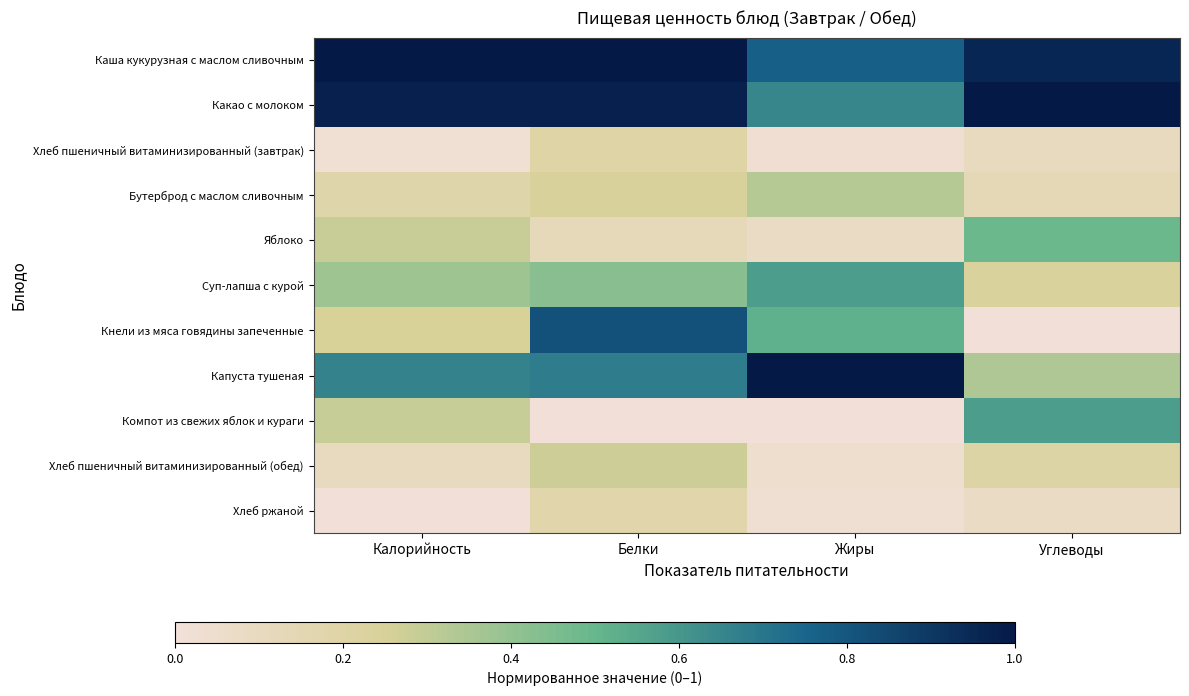

At which category is the sum across all series the highest?

Белки